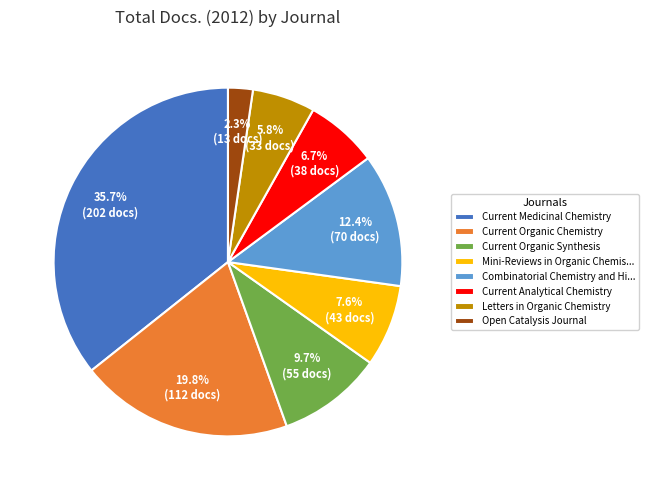

Approximately how many times larger is the value at Letters in Organic Chemistry compared to Open Catalysis Journal?

2.5